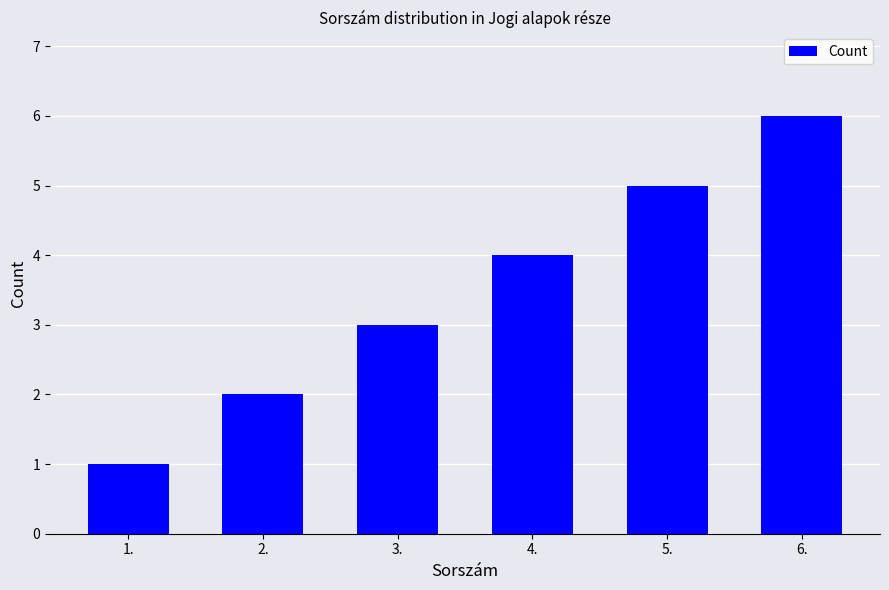

What is the minimum value shown in the chart?

1